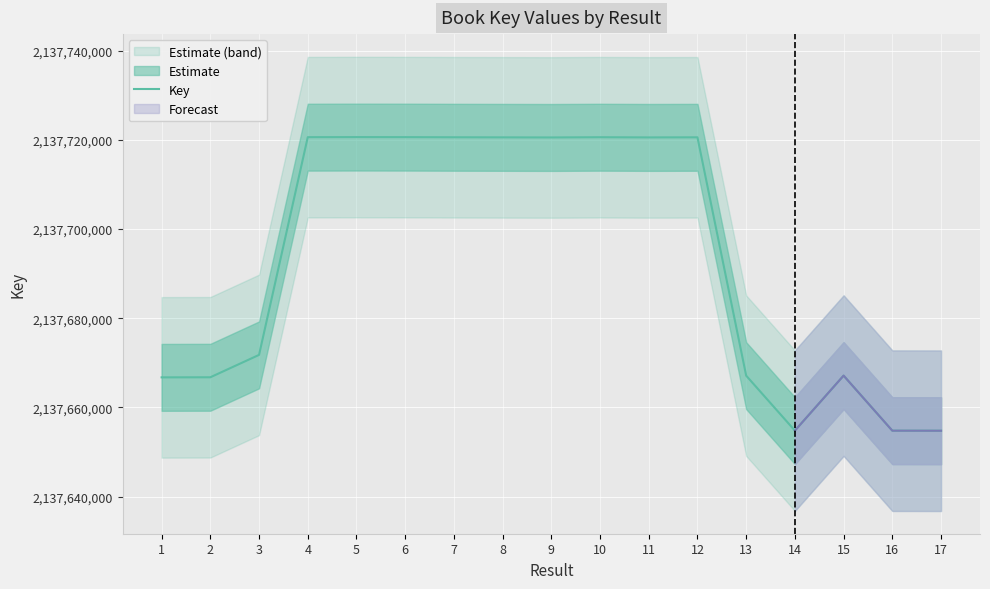

What is the difference between the second highest and minimum values?

65834